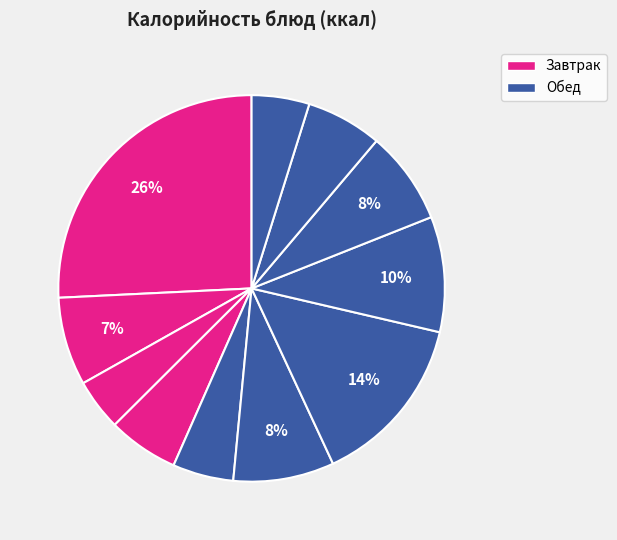

Count the number of slices in the pie.

11